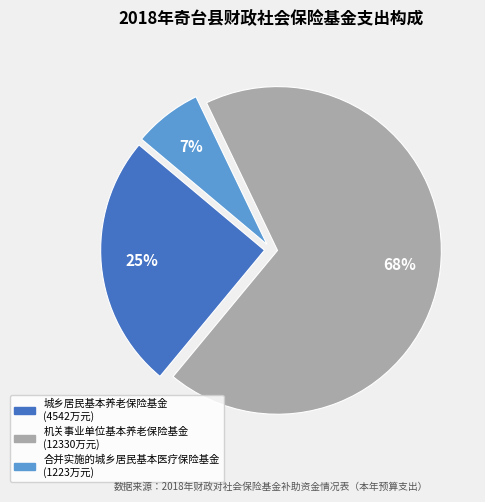

True or false: 合并实施的城乡居民基本医疗保险基金 accounts for 7% of the total.

True